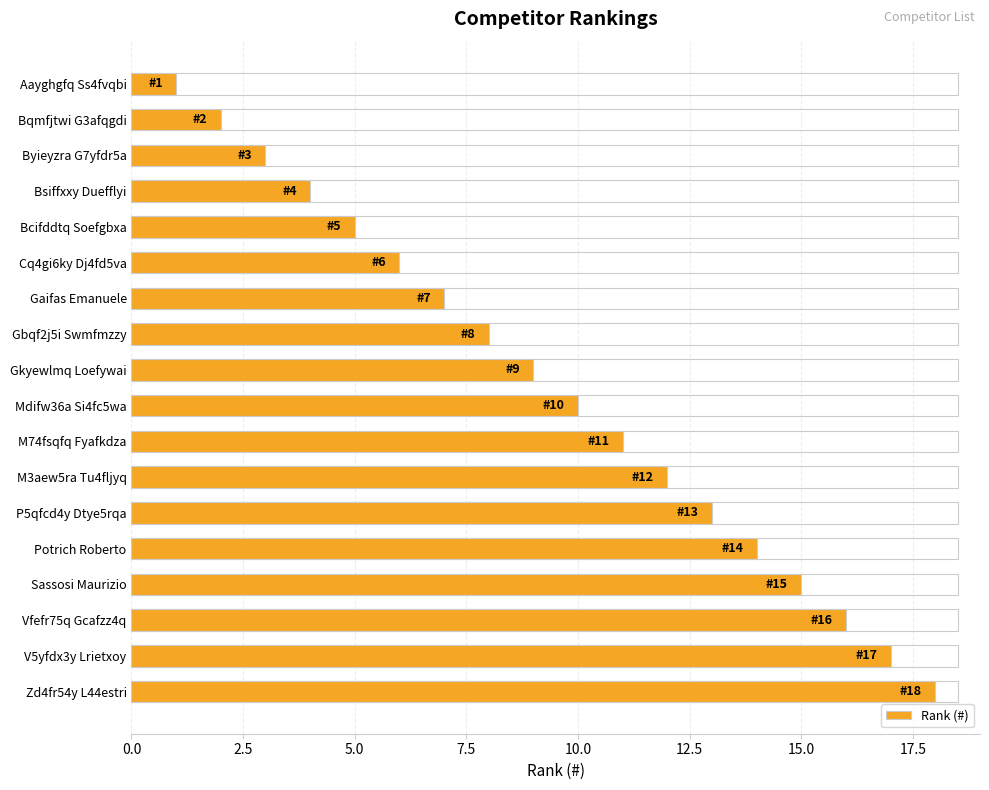

What is the difference between the maximum and minimum values?

17